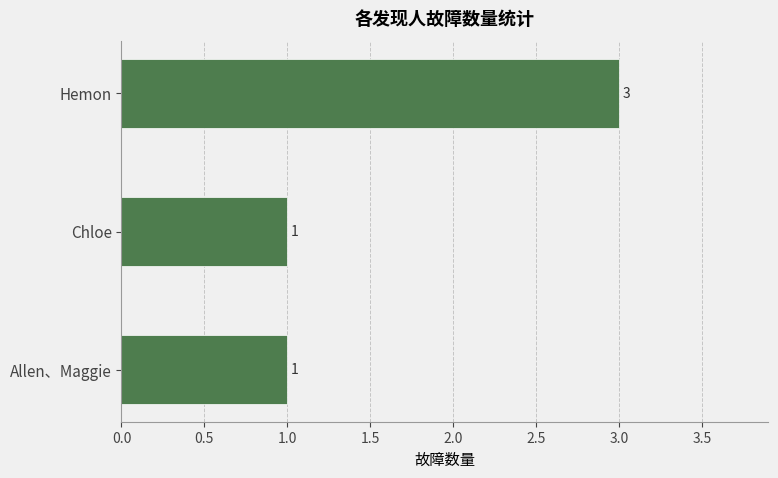

Between Chloe and Hemon, which is larger?

Hemon